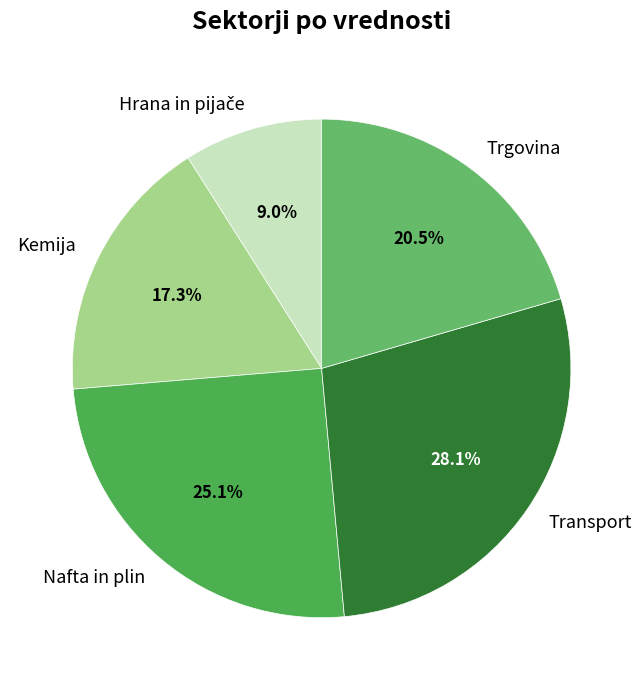

Does Nafta in plin account for over 50% of the chart?

No